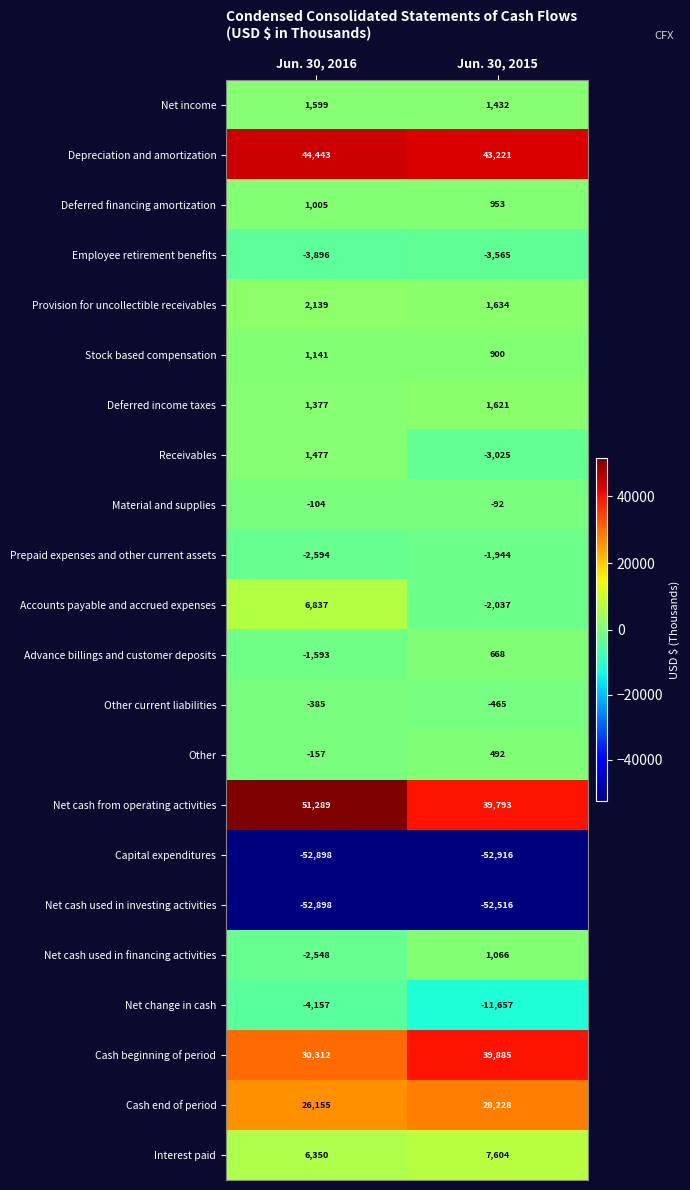

Where is Cash end of period nearest to the value 27191?

Jun. 30, 2016